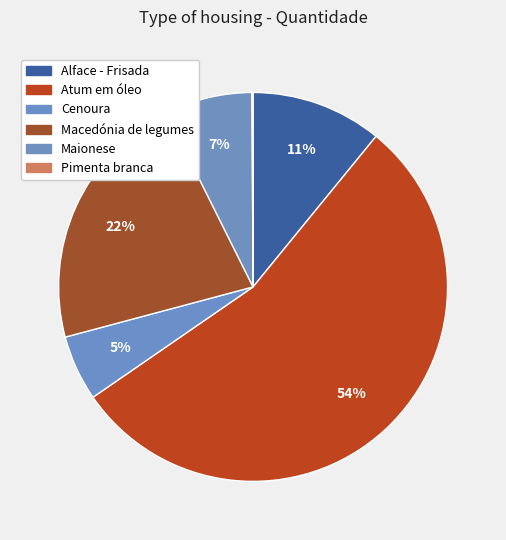

Which category has the biggest portion of the pie?

Atum em óleo